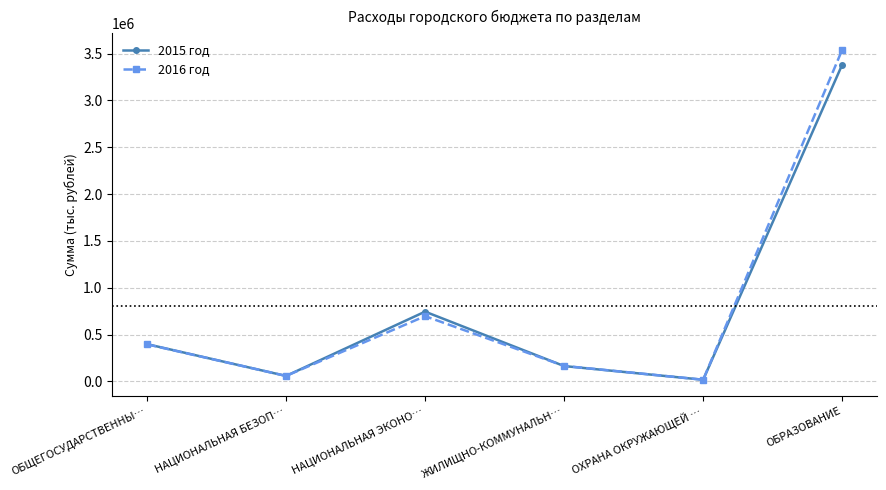

How many values in the 2016 год series exceed 396172?

3